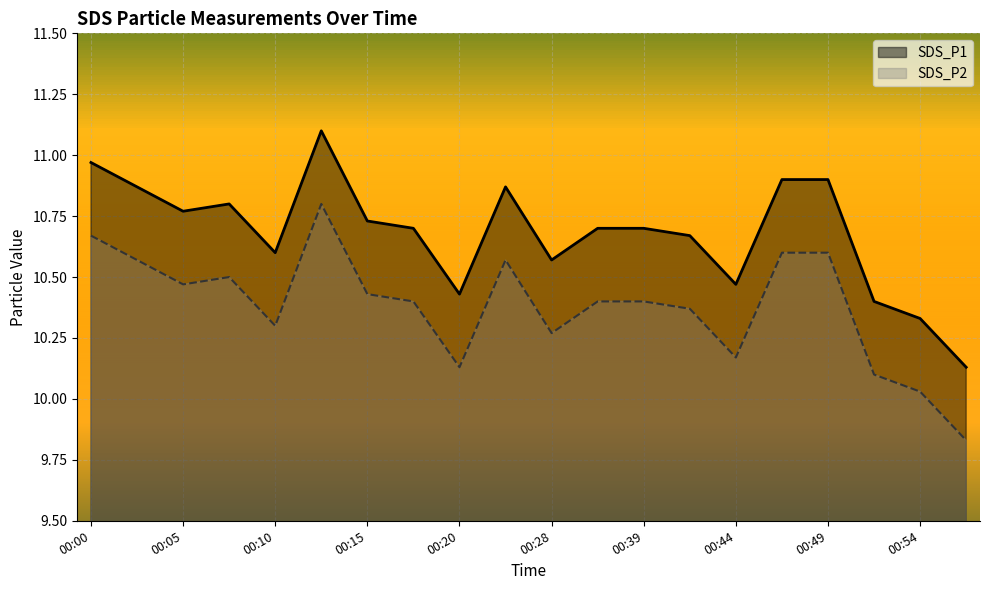

What is the spread (max minus min) of values at 00:13?

0.3